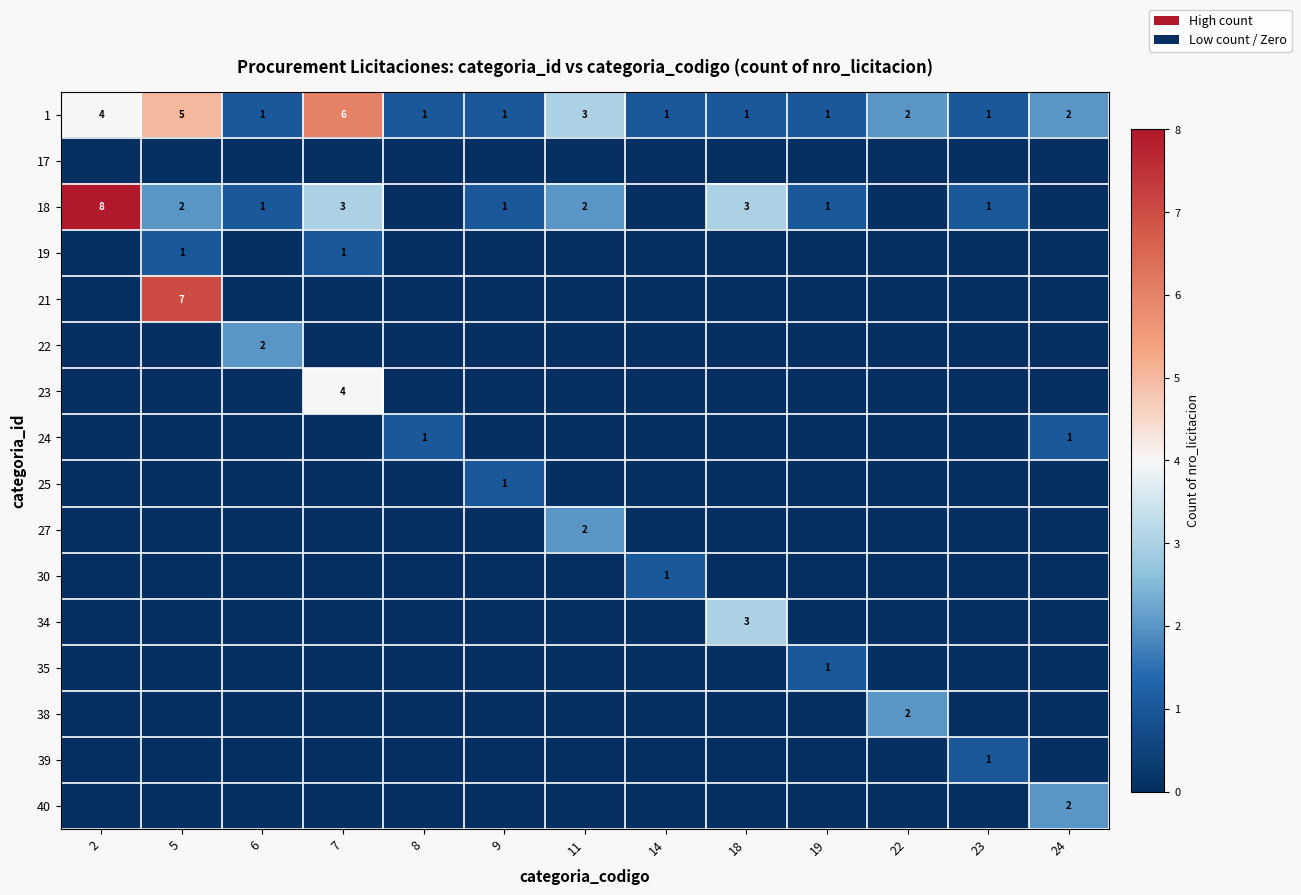

Is it true that 22 equals 3 at 6?

False